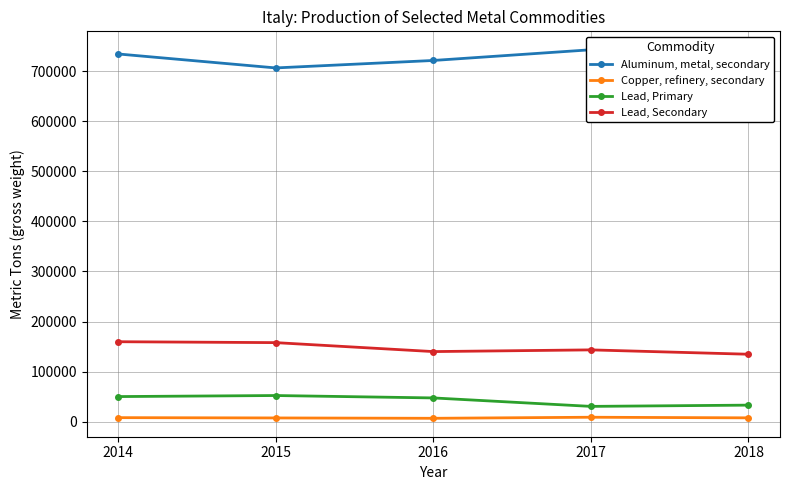

Reading left to right, list all the values displayed in this chart.

Aluminum, metal, secondary: 2014=734600	2015=706700	2016=721600	2017=743000	2018=734400
Copper, refinery, secondary: 2014=7900	2015=7300	2016=6600	2017=8700	2018=7500
Lead, Primary: 2014=50000	2015=52100	2016=47300	2017=30400	2018=32900
Lead, Secondary: 2014=159600	2015=157800	2016=139900	2017=143300	2018=134600